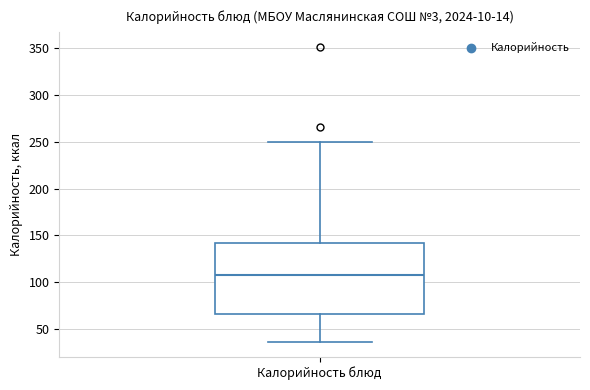

Where does the upper whisker of the box for Калорийность блюд end on the y-axis? The values are not printed on the chart, so give them approximately, as read against the axis.

250